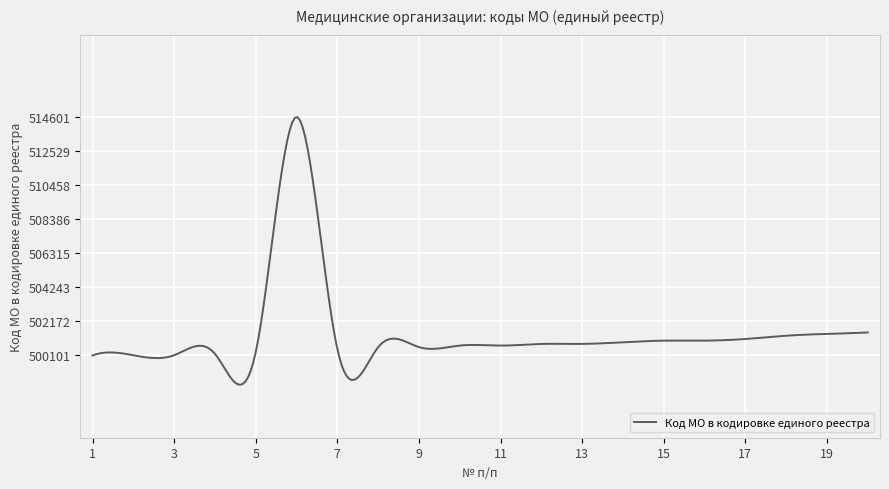

What is the difference between the maximum and minimum values?

16270.2